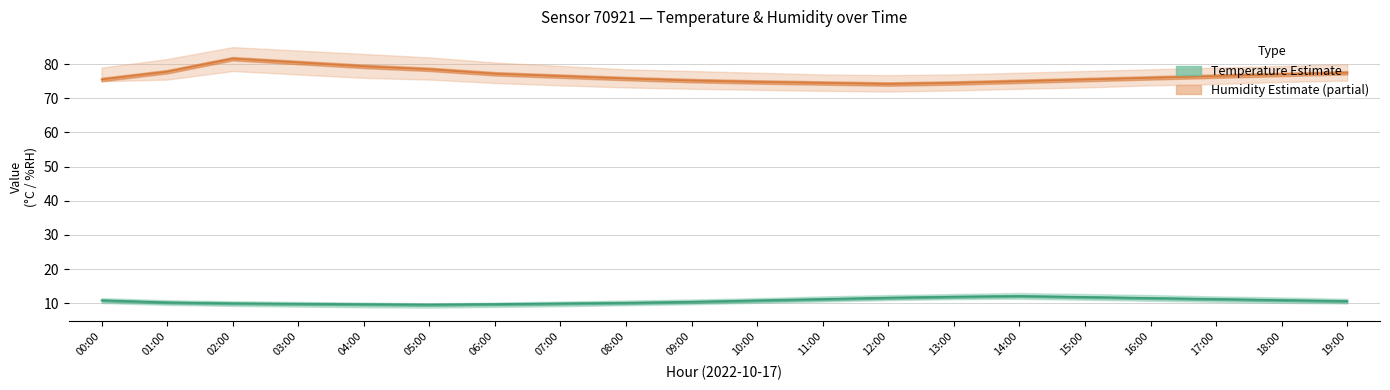

Reading left to right, transcribe all the data shown in this chart.

temperature: 10.8	10.2	9.9	9.8	9.7	9.6	9.7	9.9	10.1	10.4	10.8	11.2	11.6	11.9	12.1	11.8	11.5	11.2	10.9	10.6
temperature_upper: 11.5	10.9	10.6	10.4	10.2	10.0	10.2	10.5	10.8	11.1	11.5	12.0	12.4	12.7	13.0	12.7	12.4	12.0	11.7	11.3
temperature_lower: 10.1	9.5	9.2	9.0	8.8	8.7	8.9	9.1	9.4	9.7	10.1	10.5	10.9	11.2	11.3	11.0	10.7	10.4	10.1	9.9
humidity: 75.5	77.8	81.6	80.5	79.4	78.5	77.2	76.5	75.8	75.2	74.8	74.5	74.2	74.5	75.0	75.5	76.0	76.5	77.0	77.5
humidity_upper: 79.0	81.5	85.0	84.0	83.0	82.0	80.5	79.5	78.5	78.0	77.5	77.0	76.8	77.0	77.5	78.0	78.5	79.0	79.5	80.0
humidity_lower: 75.0	75.5	78.0	77.0	76.0	75.5	74.5	73.8	73.2	72.8	72.5	72.2	72.0	72.3	72.8	73.2	73.8	74.2	74.8	75.2